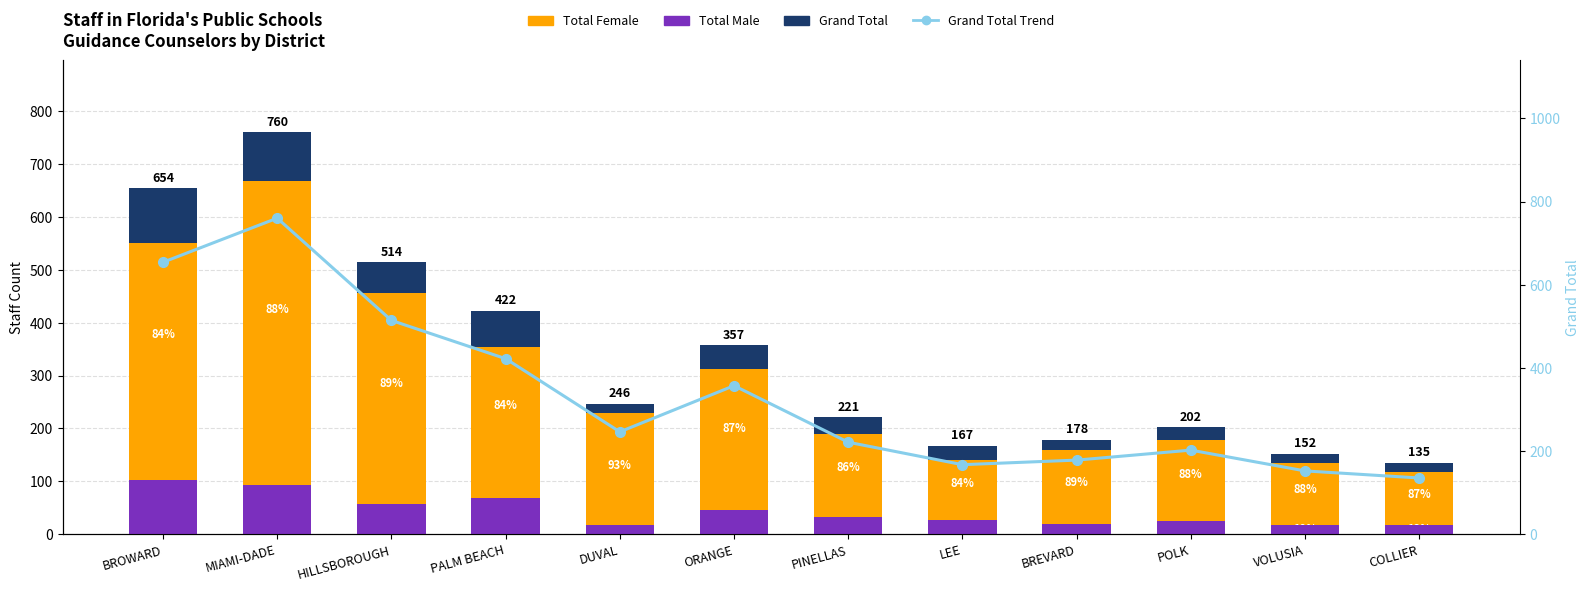

At which label is Total Male closest to 60?

HILLSBOROUGH